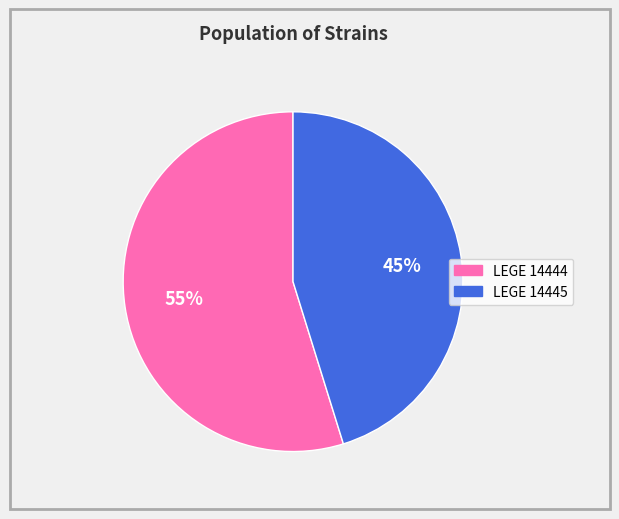

Combined, do LEGE 14445 and LEGE 14444 account for over 50%?

Yes